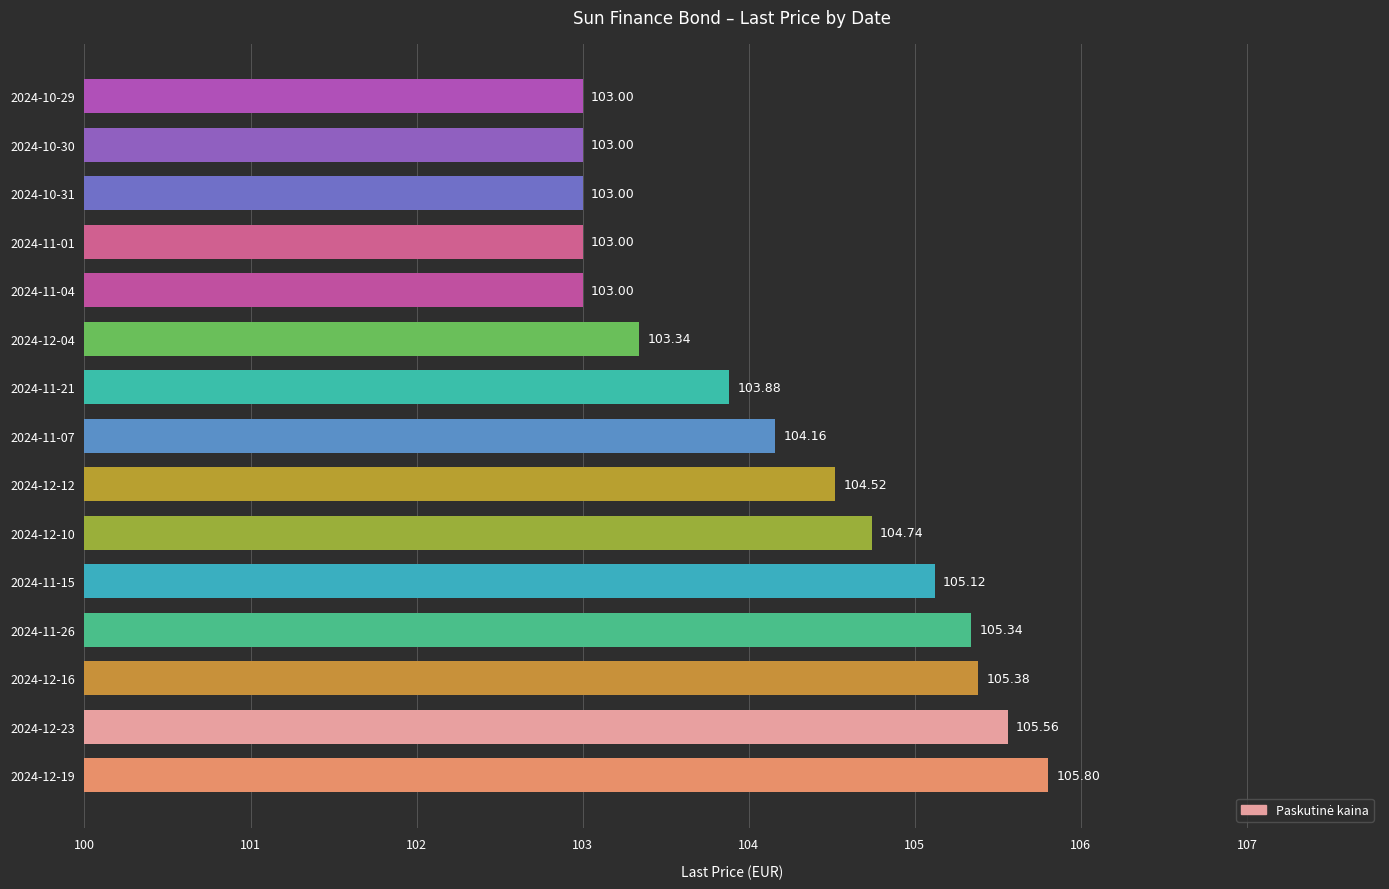

Which has a higher value, 2024-11-04 or 2024-12-10?

2024-12-10